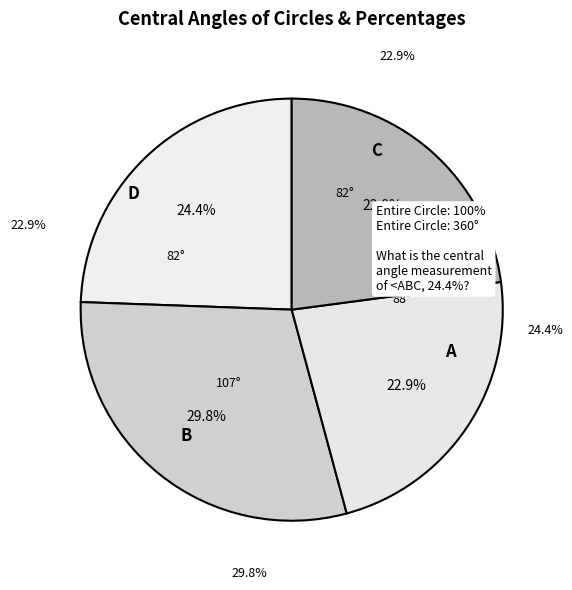

Is there a majority slice in this chart?

No